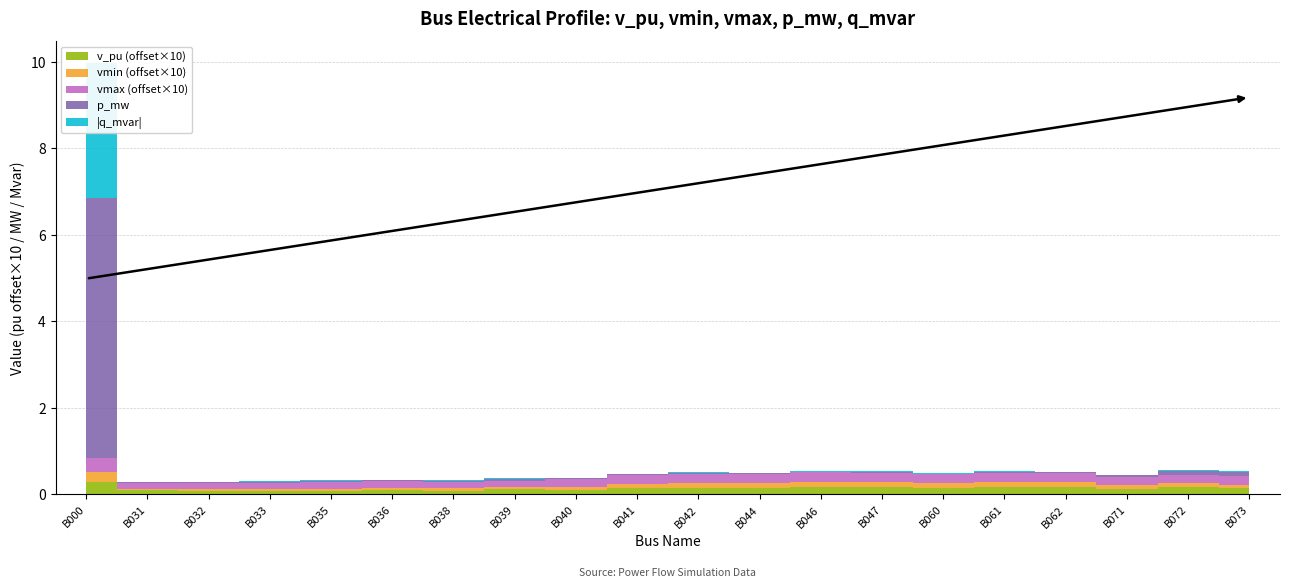

Reading left to right, extract all data points from this chart.

v_pu: B000=1.0	B031=1.0	B032=1.0	B033=1.0	B035=1.0	B036=1.0	B038=1.0	B039=1.0	B040=1.0	B041=1.0	B042=1.0	B044=1.0	B046=1.0	B047=1.0	B060=1.0	B061=1.0	B062=1.0	B071=1.0	B072=1.0	B073=1.0
vmin: B000=1.0	B031=1.0	B032=1.0	B033=1.0	B035=1.0	B036=1.0	B038=1.0	B039=1.0	B040=1.0	B041=1.0	B042=1.0	B044=1.0	B046=1.0	B047=1.0	B060=1.0	B061=1.0	B062=1.0	B071=1.0	B072=1.0	B073=1.0
vmax: B000=1.0	B031=1.0	B032=1.0	B033=1.0	B035=1.0	B036=1.0	B038=1.0	B039=1.0	B040=1.0	B041=1.0	B042=1.0	B044=1.0	B046=1.0	B047=1.0	B060=1.0	B061=1.0	B062=1.0	B071=1.0	B072=1.0	B073=1.0
p_mw: B000=6.0	B031=0.0	B032=0.0	B033=0.0	B035=0.0	B036=0.0	B038=0.0	B039=0.0	B040=0.0	B041=0.0	B042=0.0	B044=0.0	B046=0.0	B047=0.0	B060=0.0	B061=0.0	B062=0.0	B071=0.0	B072=0.1	B073=0.1
q_mvar: B000=-3.1	B031=0.0	B032=0.0	B033=0.0	B035=0.0	B036=0.0	B038=0.0	B039=0.0	B040=0.0	B041=0.0	B042=0.0	B044=0.0	B046=0.0	B047=0.0	B060=0.0	B061=0.0	B062=0.0	B071=0.0	B072=0.0	B073=0.0